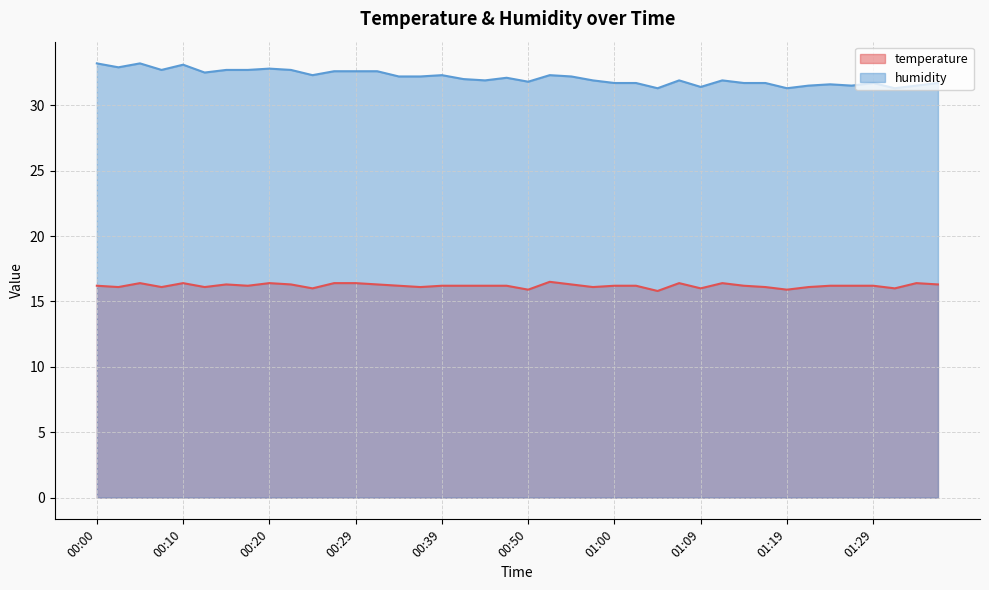

List the series in order of their overall mean, highest first.

humidity, temperature